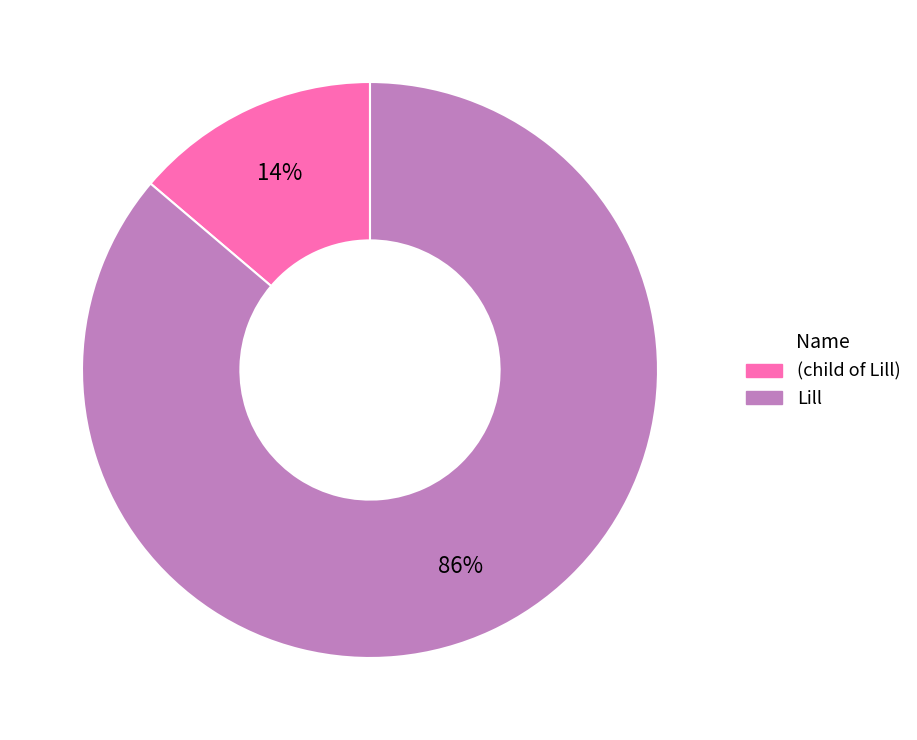

To the nearest percent, what is the difference between the (child of Lill) and Lill slice percentages?

72%